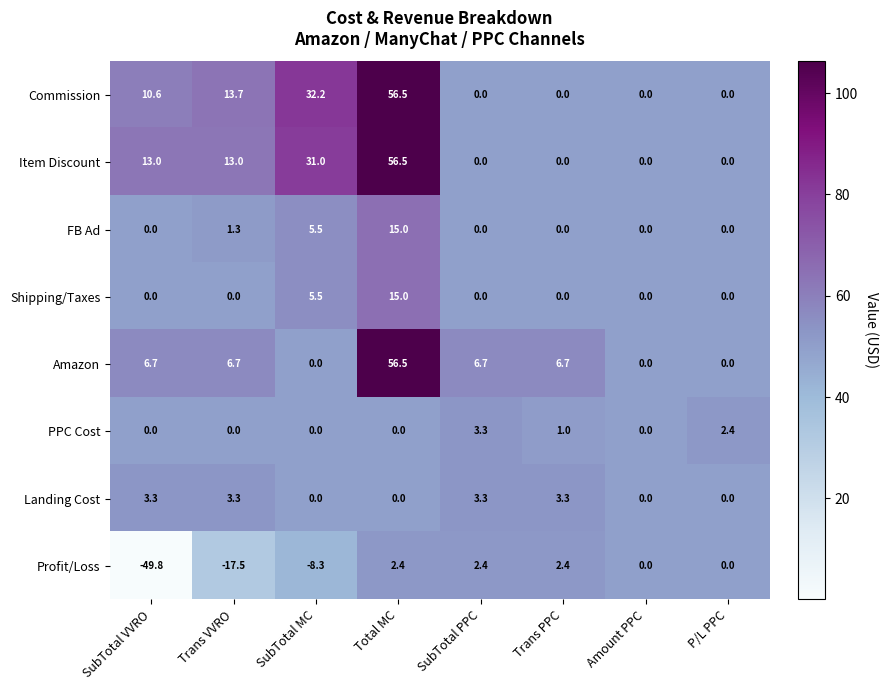

Count the Item Discount values in the range 0 to 31.

7